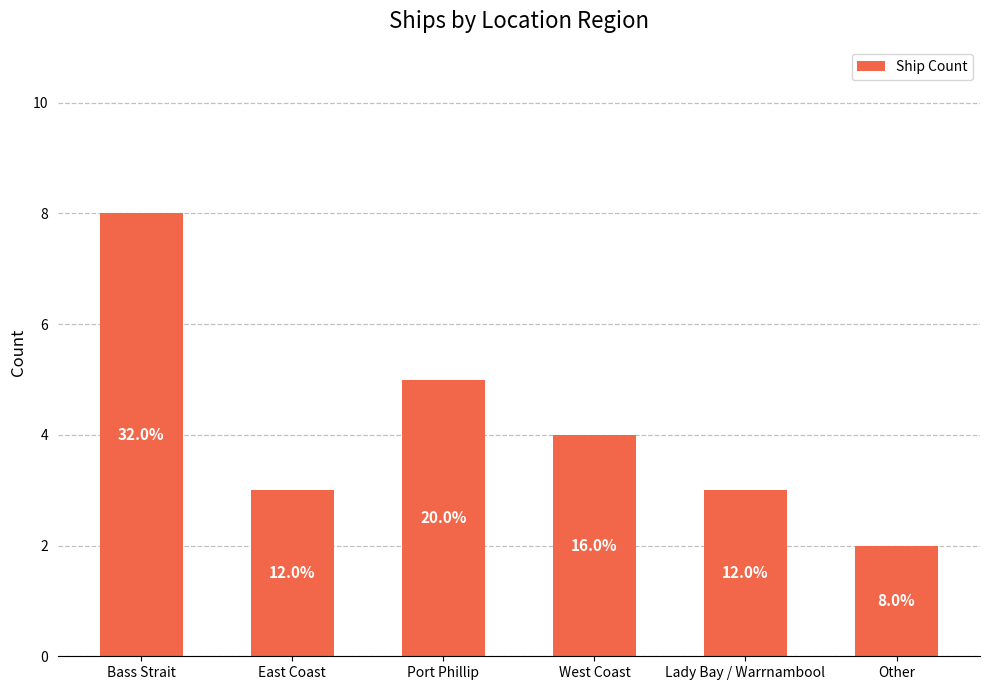

Reading left to right, transcribe all the data shown in this chart.

Bass Strait=8	East Coast=3	Port Phillip=5	West Coast=4	Lady Bay / Warrnambool=3	Other=2